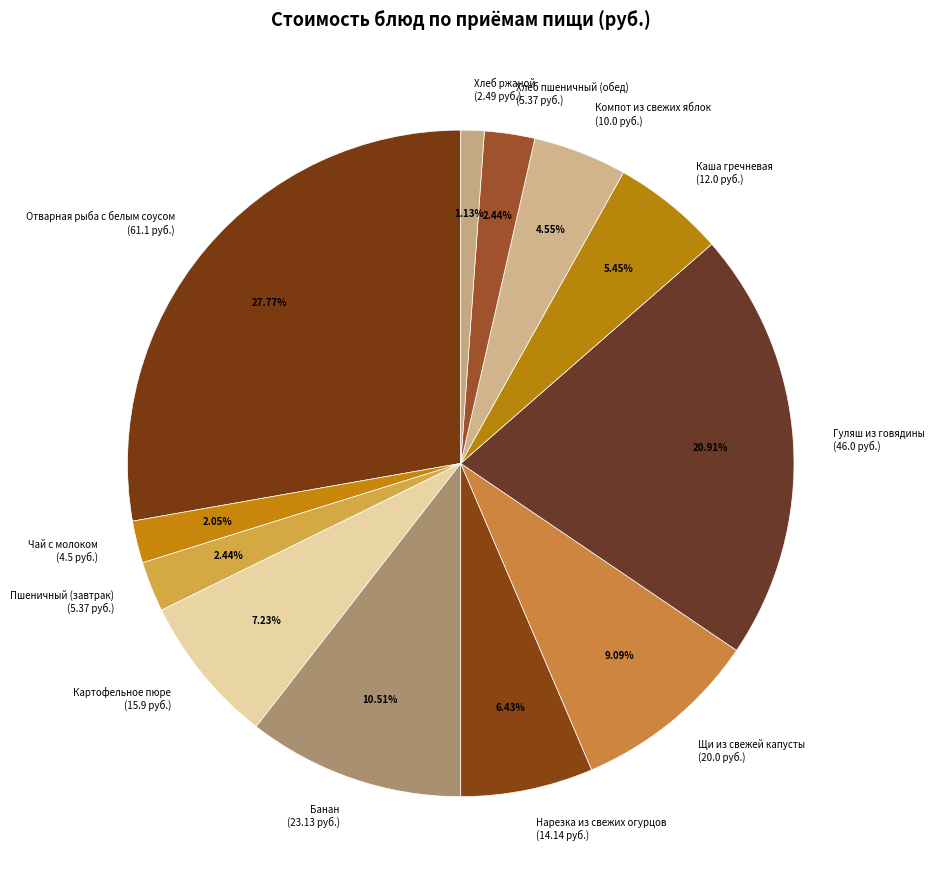

To the nearest percent, what is the difference between the Картофельное пюре and Хлеб ржаной slice percentages?

6%